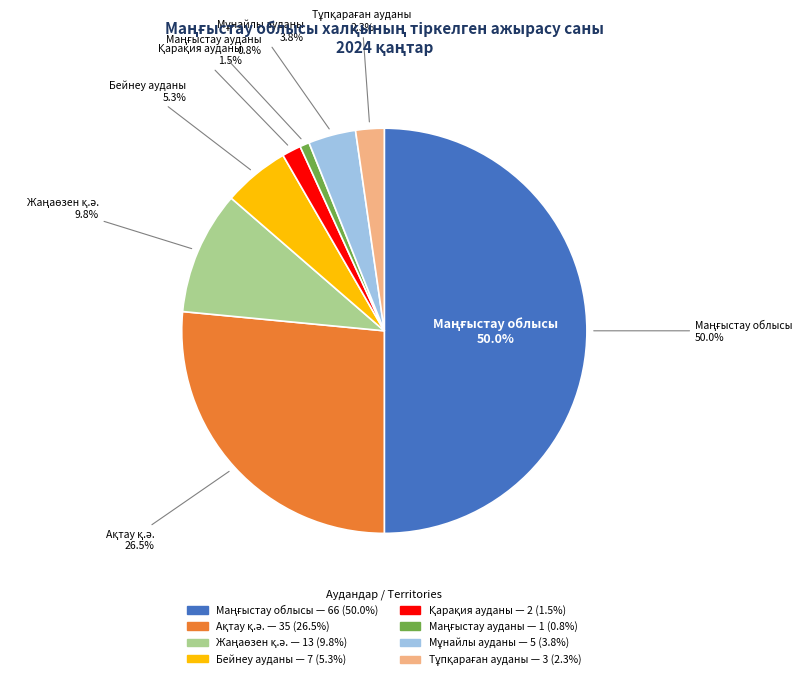

Combined, what portion of the pie is Бейнеу ауданы and Тұпқараған ауданы?

7.6%